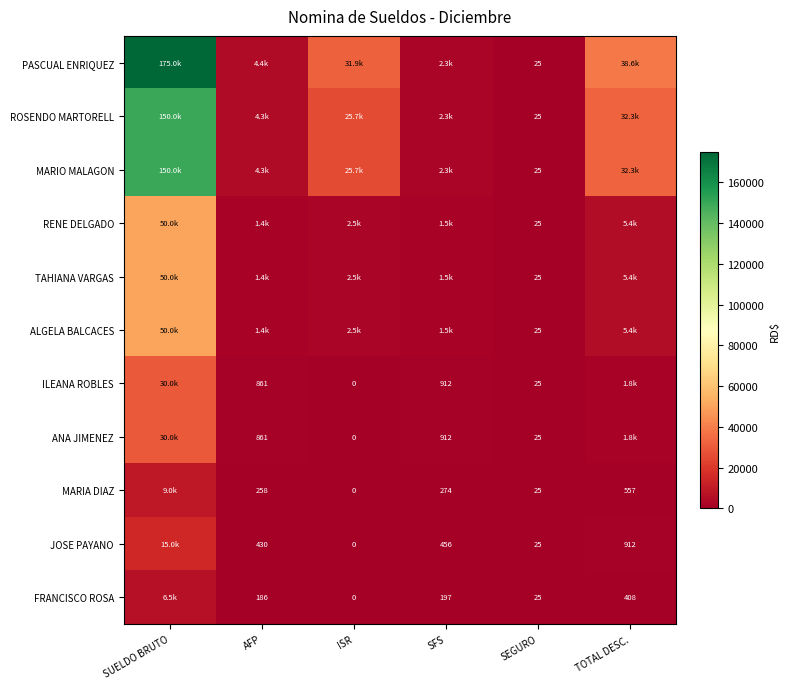

What is the sum of the ROSENDO MARTORELL values at SFS and ISR?

27972.6